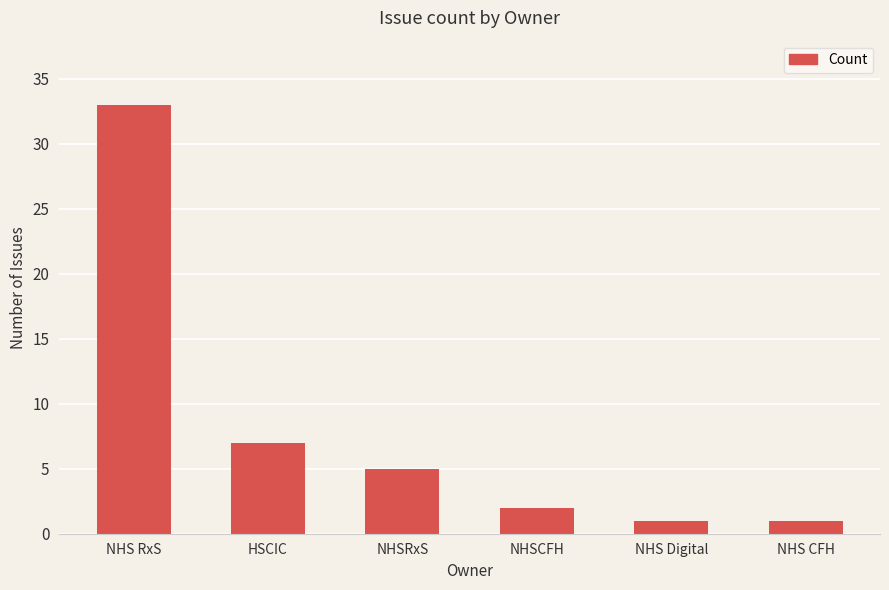

Reading left to right, list all the values displayed in this chart.

33	7	5	2	1	1